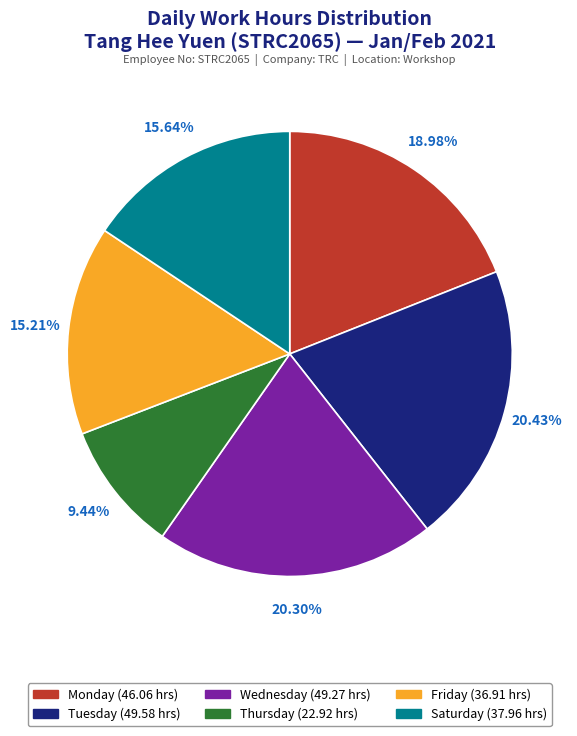

Does any single category account for the majority?

No